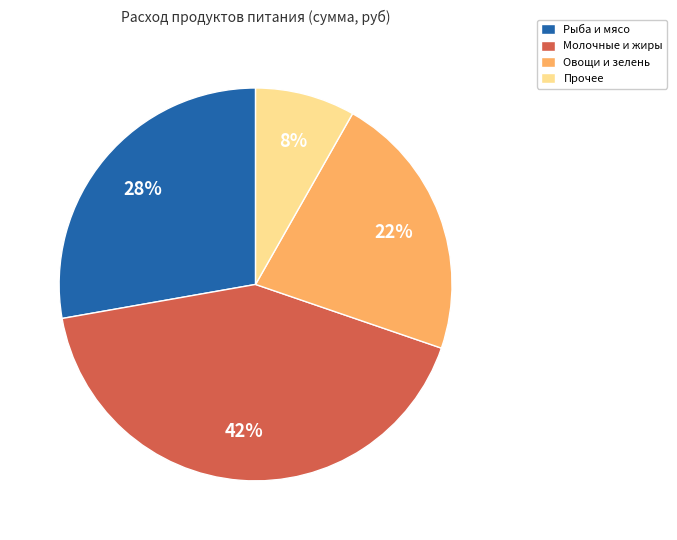

Rank the categories by value from lowest to highest.

Прочее, Овощи и зелень, Рыба и мясо, Молочные и жиры